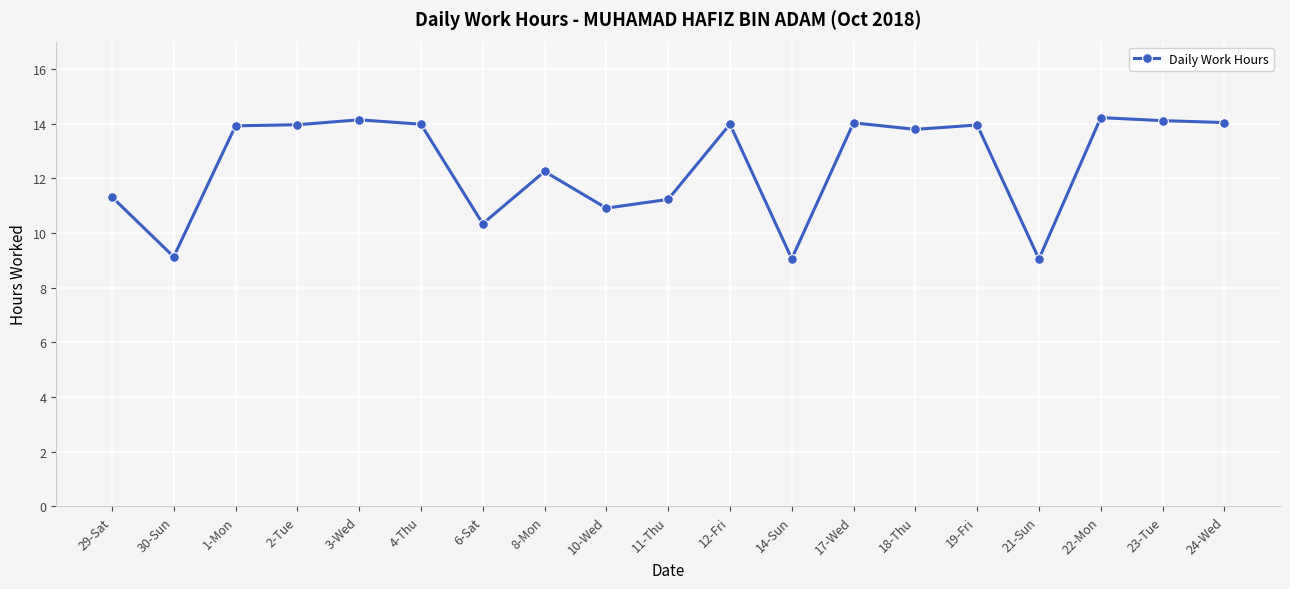

The value at 19-Fri is 13.9. True or false?

True